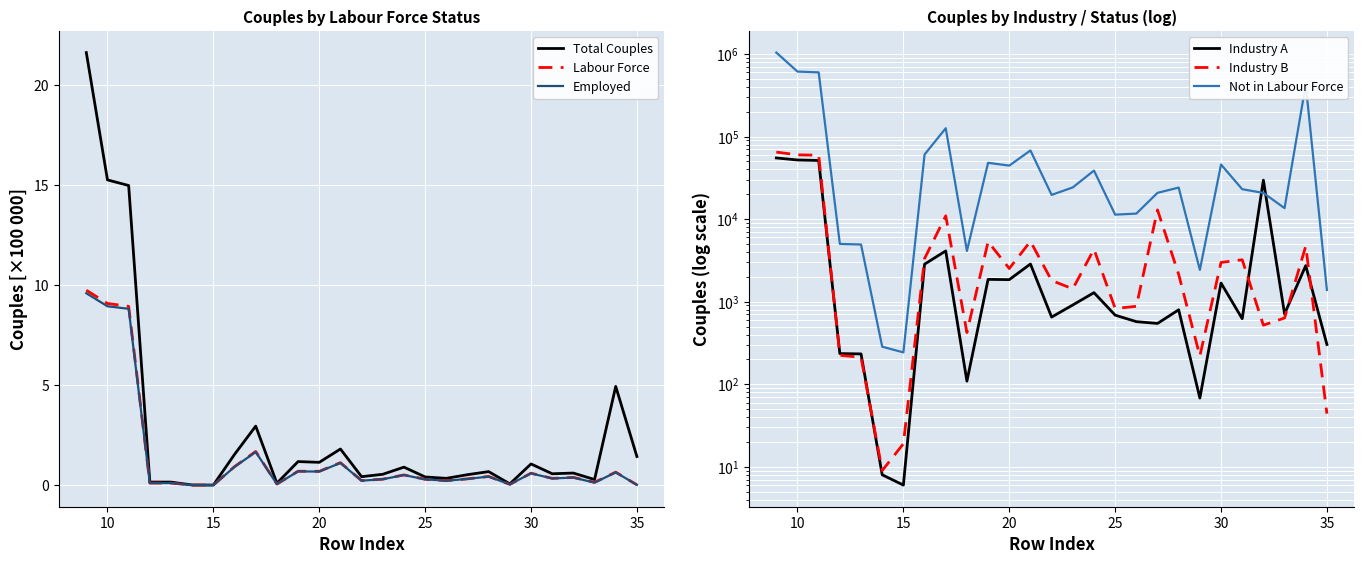

What is the label of the 2nd point from the left?

10